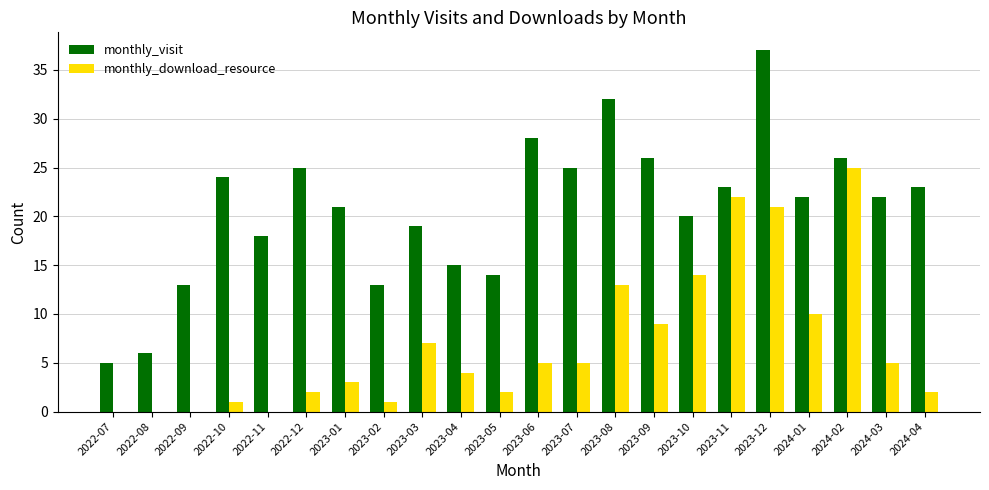

What is the total value across all series at 2023-02?

14